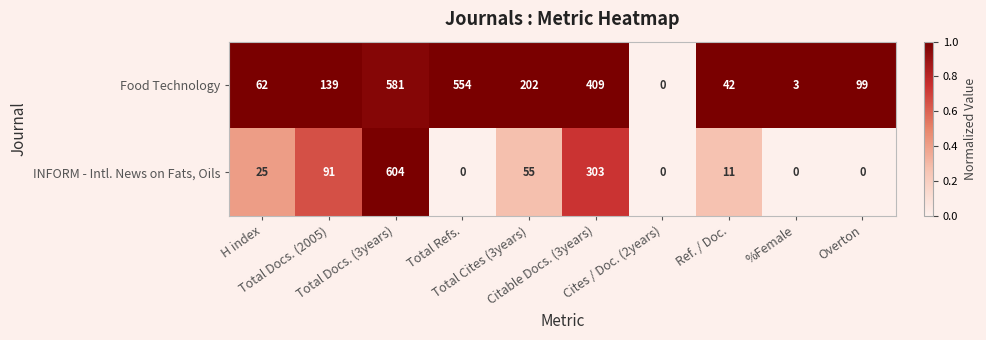

At how many categories does at least one series exceed 198?

4